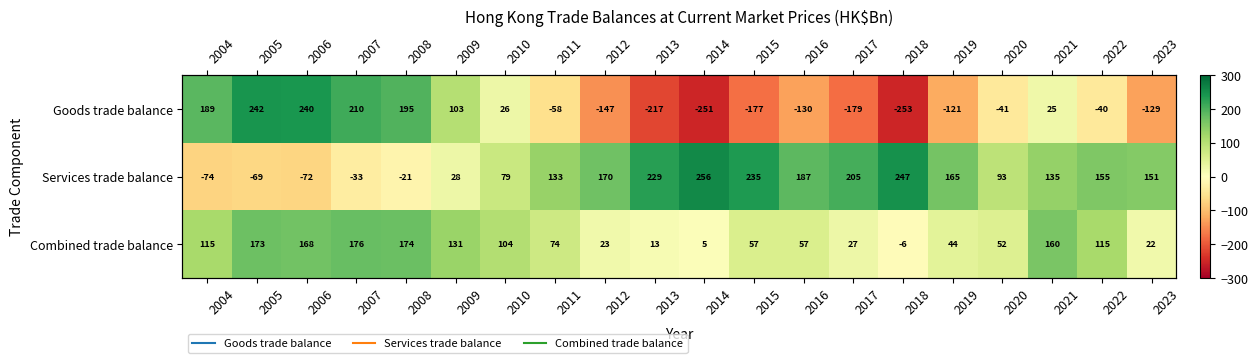

True or false: Combined trade balance has a value of 75 at 2009.

False